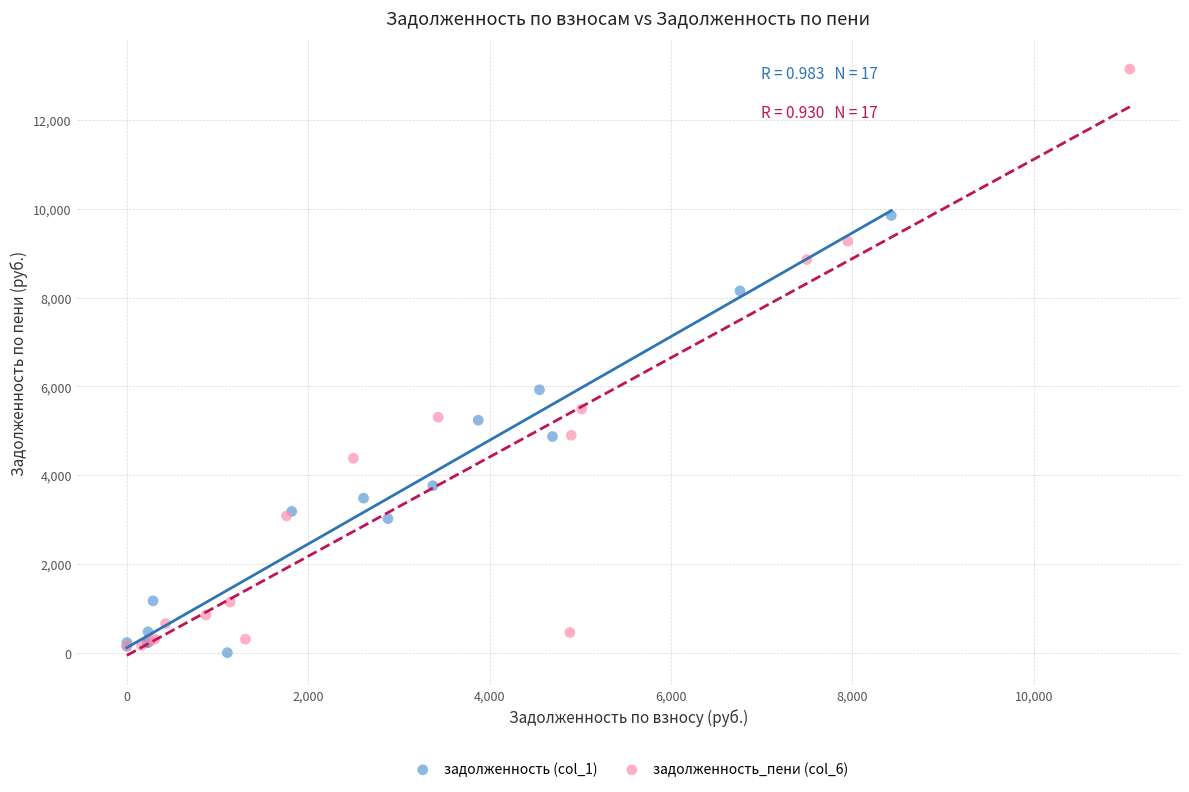

Which series reaches the maximum Y coordinate?

задолженность_пени (col_6)